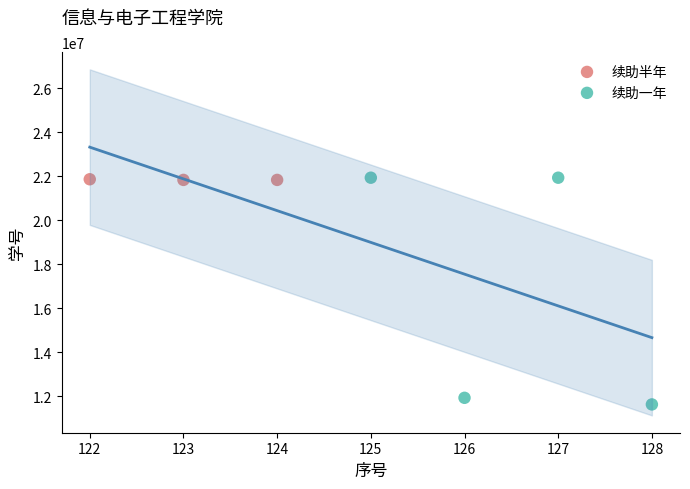

Which series contains the lowest Y value?

续助一年